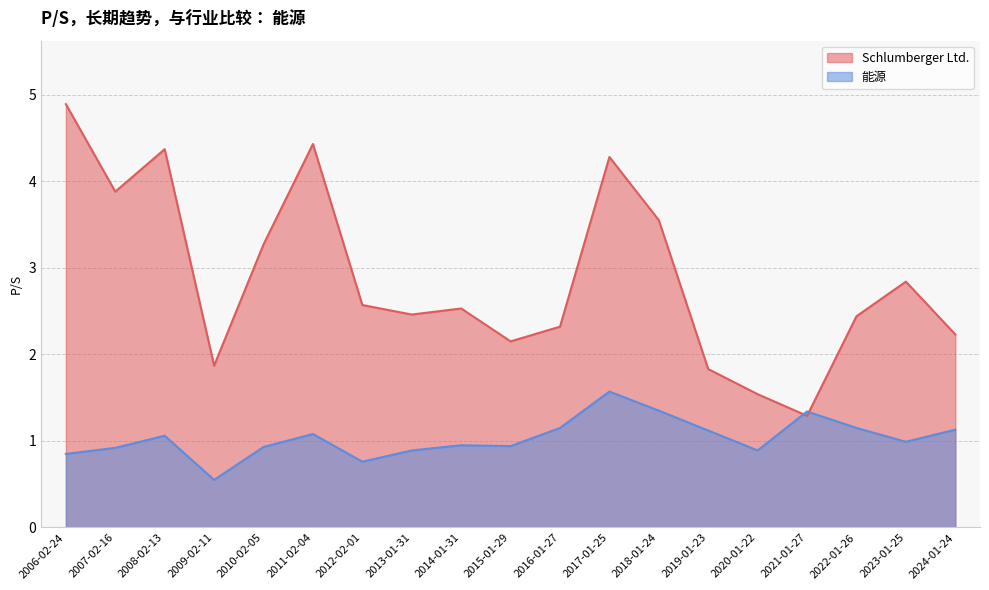

How many data points in Schlumberger Ltd. are less than 2?

4